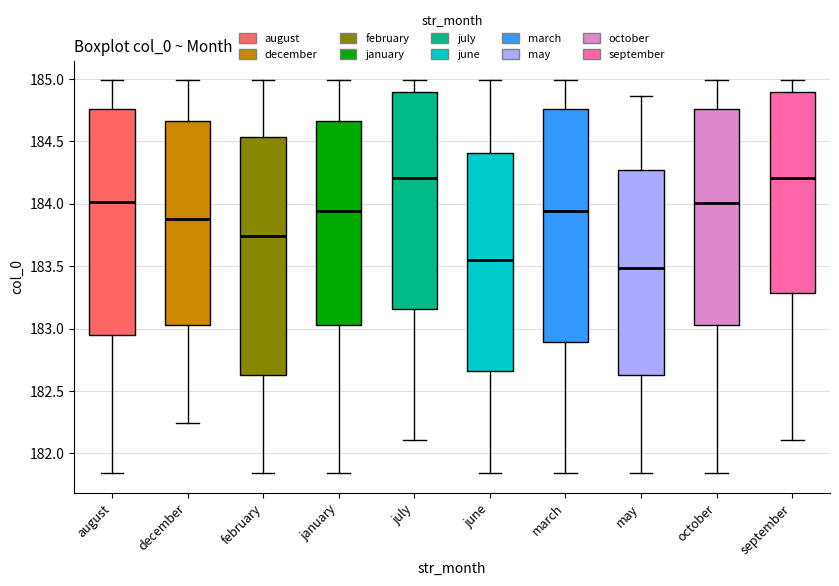

Where is the upper edge of the box for june on the y-axis? The values are not printed on the chart, so give them approximately, as read against the axis.

184.40